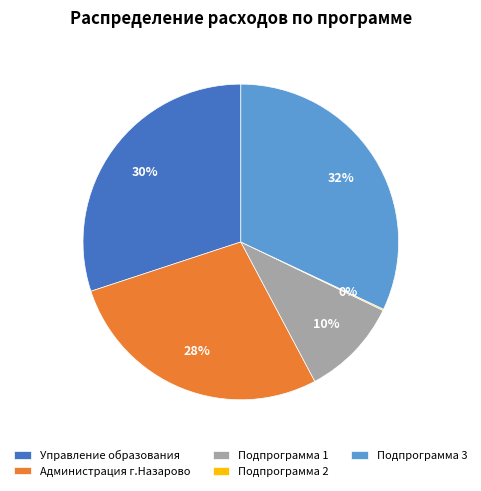

Is it true that Подпрограмма 1 is 3% of the pie?

False